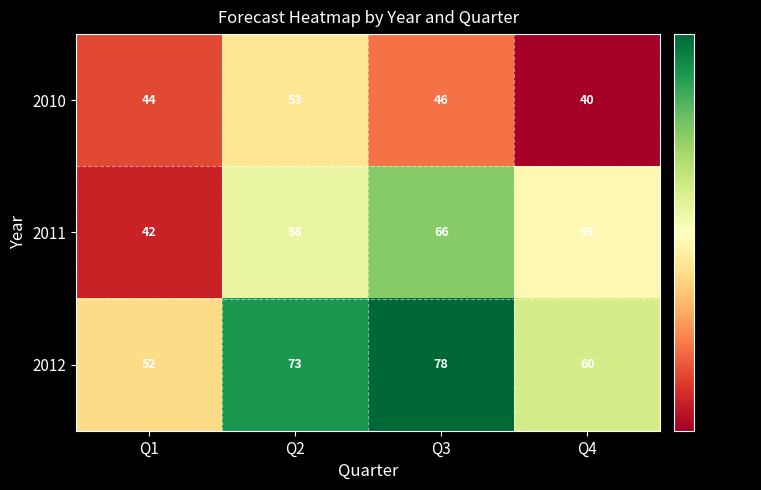

What is the difference between the highest and lowest values at Q1?

10